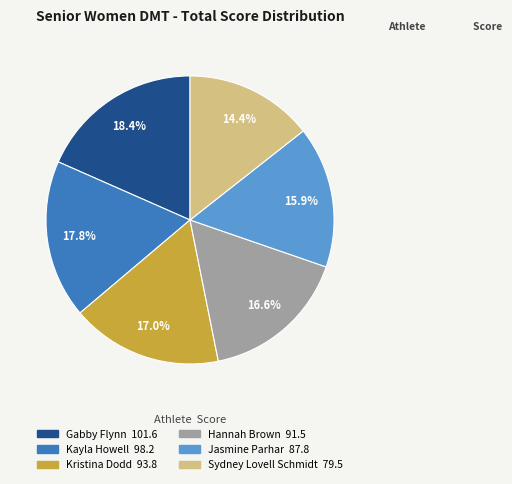

How many segments does this pie chart have?

6